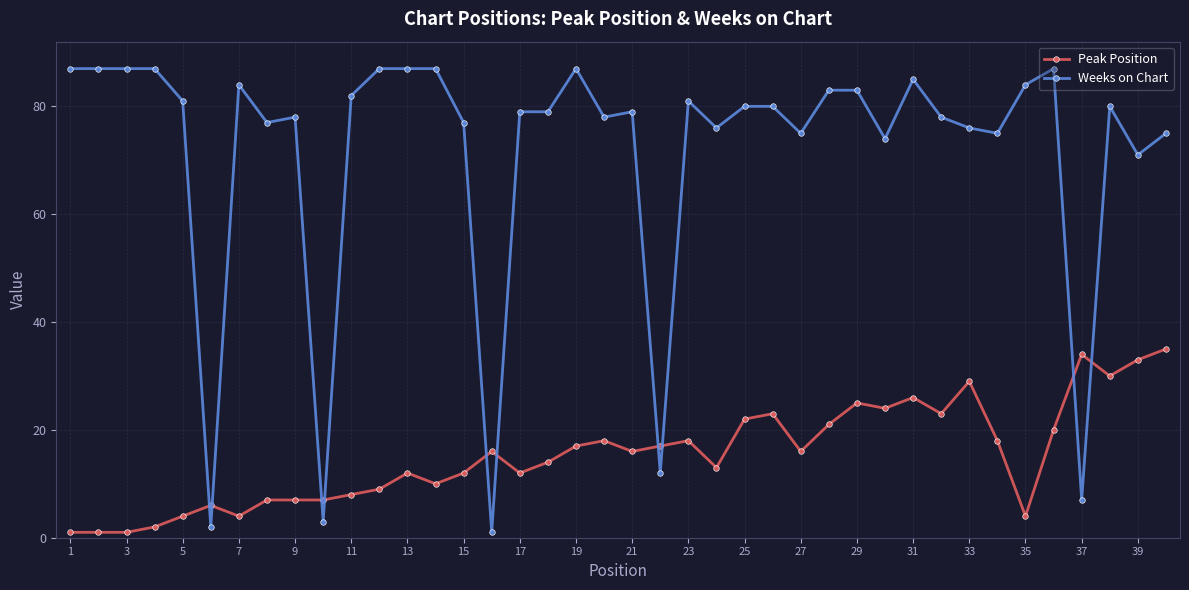

What is the greatest value displayed?

87